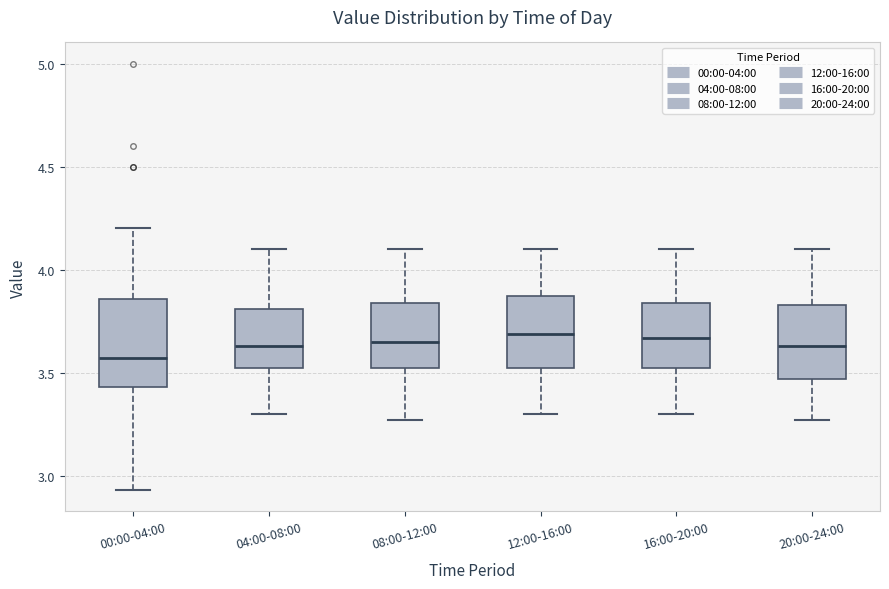

Reading left to right, read every box against the y-axis: the position of its median line, the range the box covers, and the ends of its whiskers. The values are not printed on the chart, so give them approximately, as read against the axis.

00:00-04:00: median 3.55, box 3.45 to 3.85, whiskers 2.95 to 4.20
04:00-08:00: median 3.65, box 3.50 to 3.80, whiskers 3.30 to 4.10
08:00-12:00: median 3.65, box 3.50 to 3.85, whiskers 3.25 to 4.10
12:00-16:00: median 3.70, box 3.50 to 3.85, whiskers 3.30 to 4.10
16:00-20:00: median 3.65, box 3.50 to 3.85, whiskers 3.30 to 4.10
20:00-24:00: median 3.65, box 3.45 to 3.85, whiskers 3.25 to 4.10